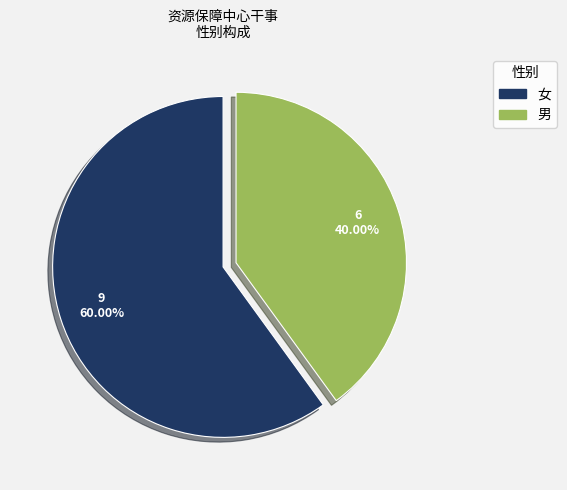

What is the ratio of the value at 男 to the value at 女?

0.7